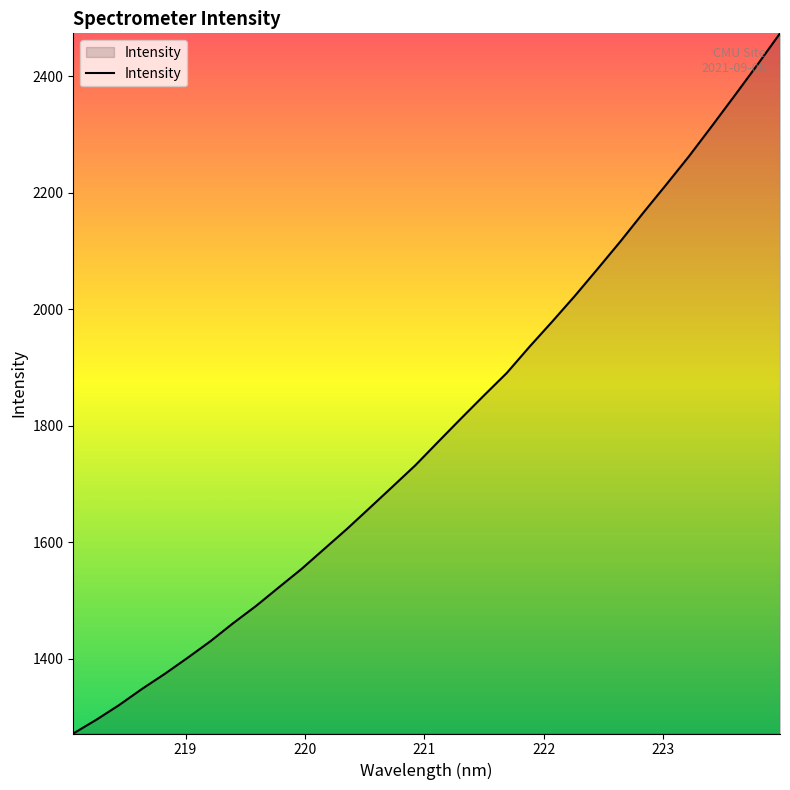

What is the maximum value shown in the chart?

2473.3